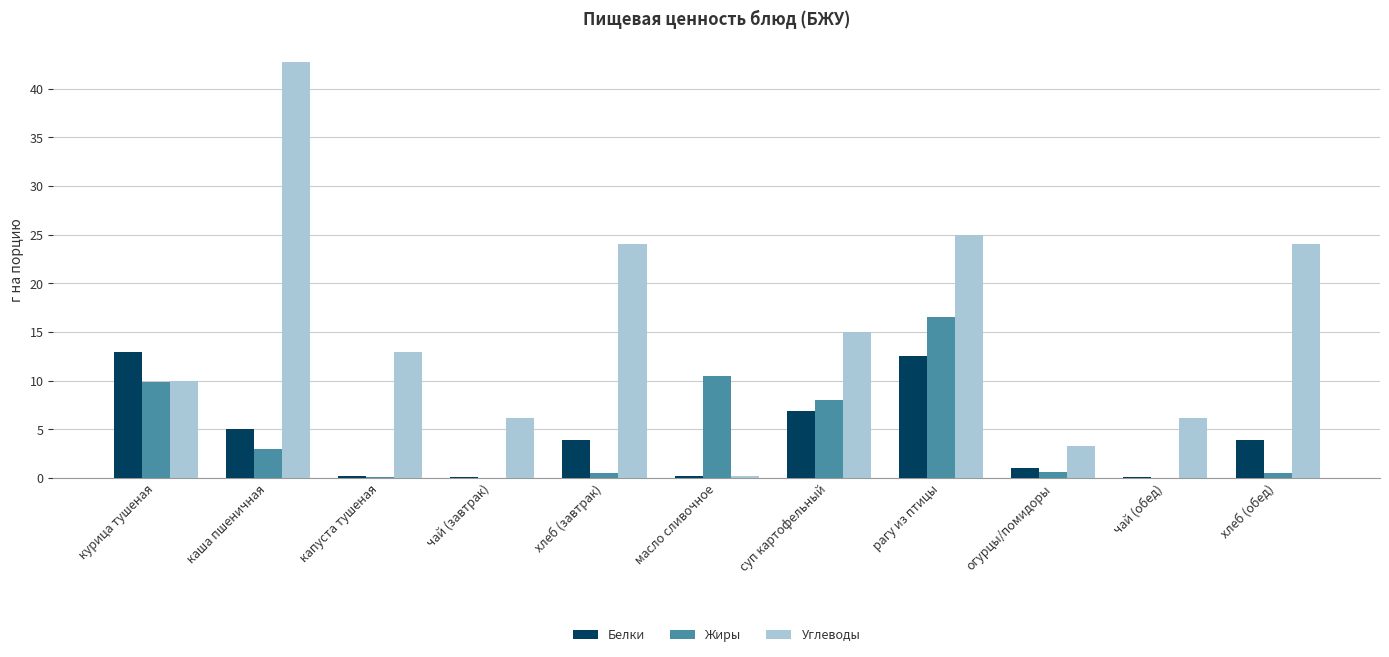

At which category is the sum across all series the highest?

рагу из птицы